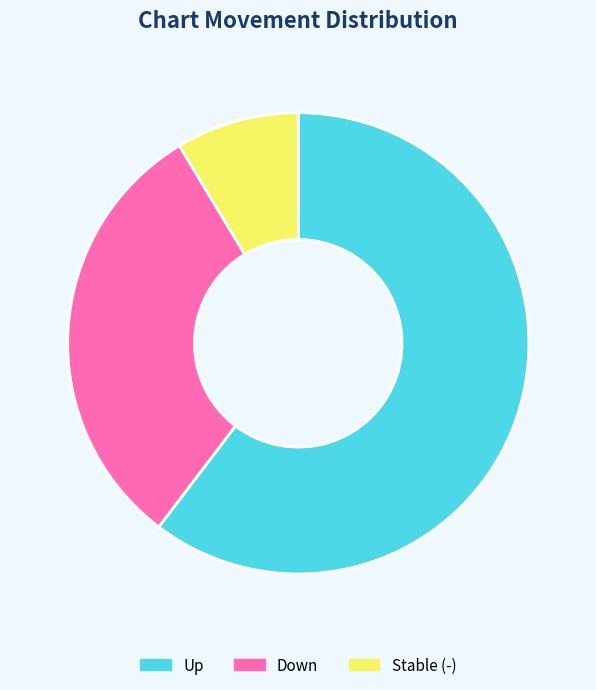

The Up slice represents 60% of the pie. True or false?

True